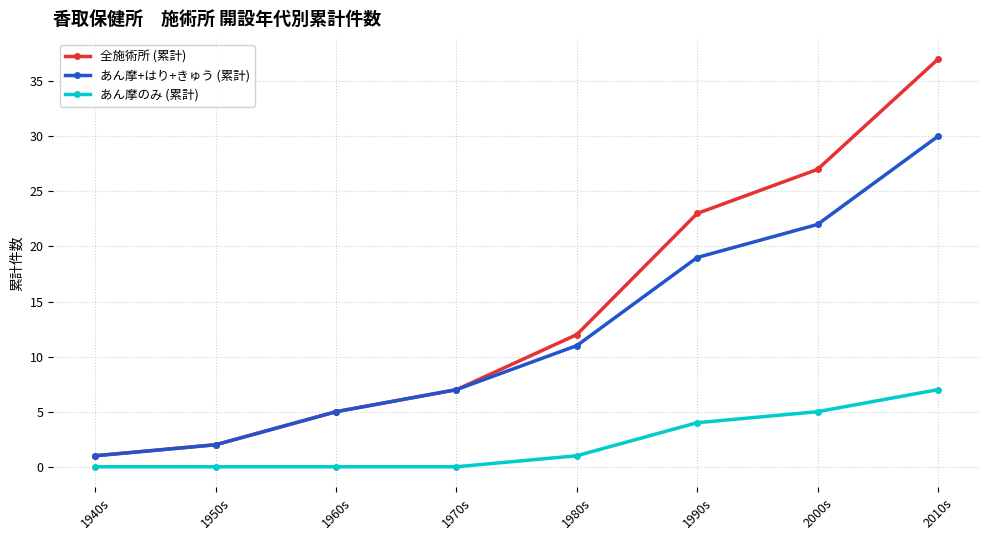

Between 1950s and 1980s, which series saw the biggest shift?

全施術所 (累計)